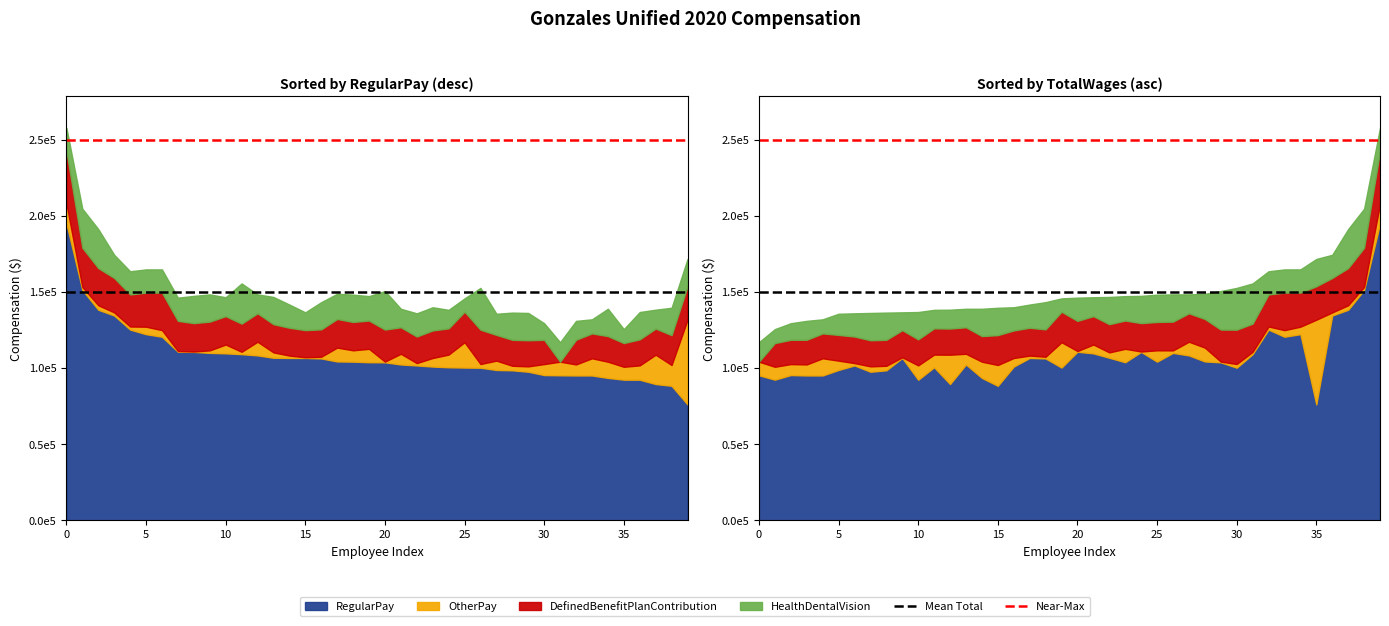

Which series has the largest total across all categories?

Near-Max